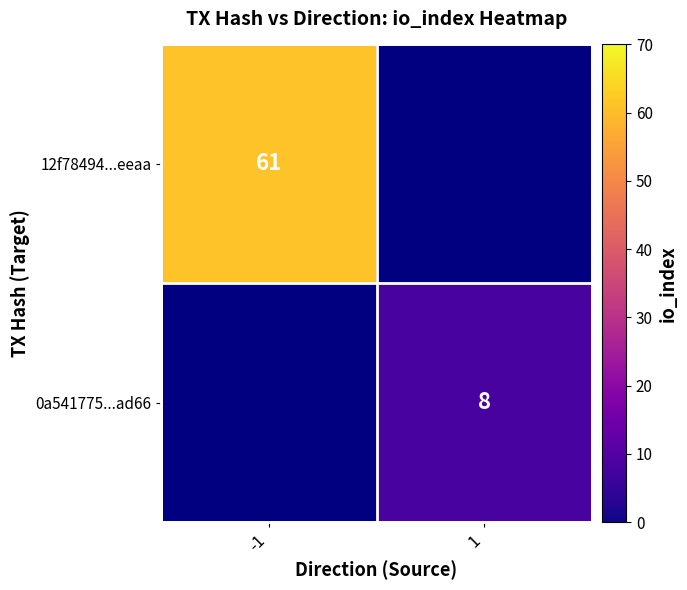

The 0a541775...ad66 series shows 14 at 1. True or false?

False